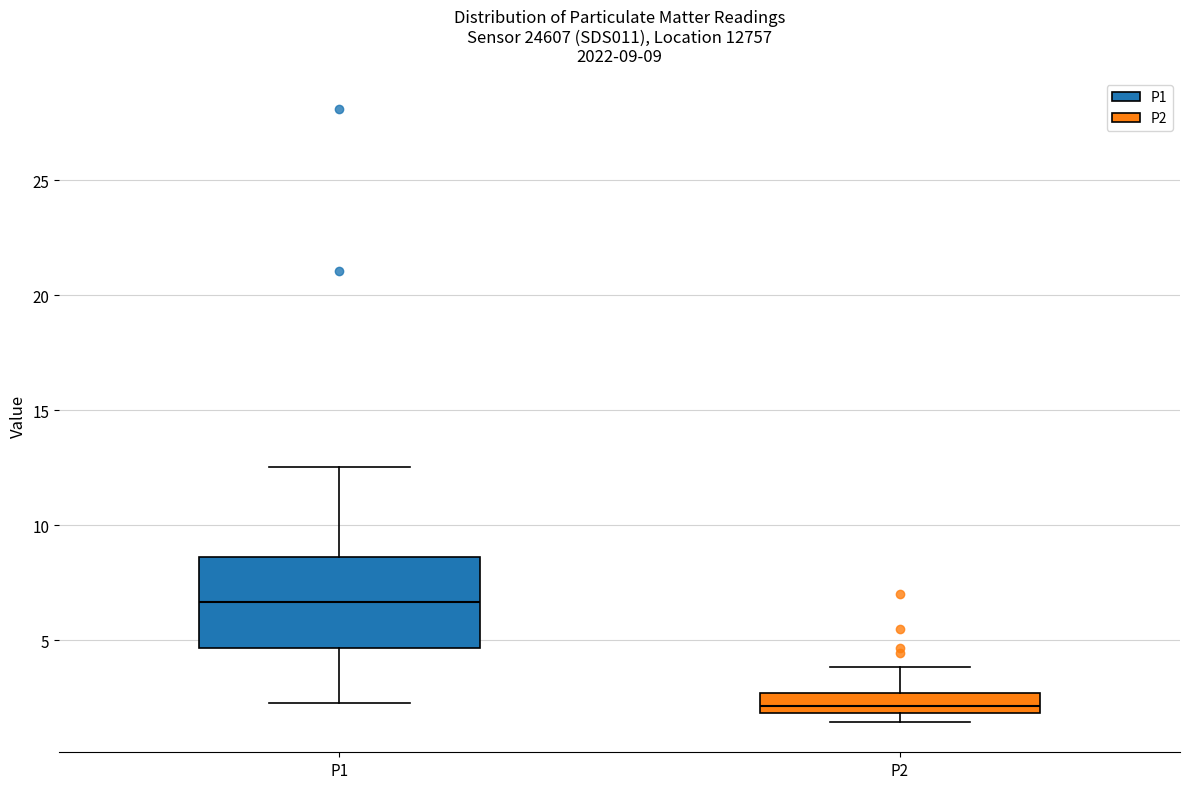

Comparing the boxes themselves (not the whiskers), which one is the tallest?

P1